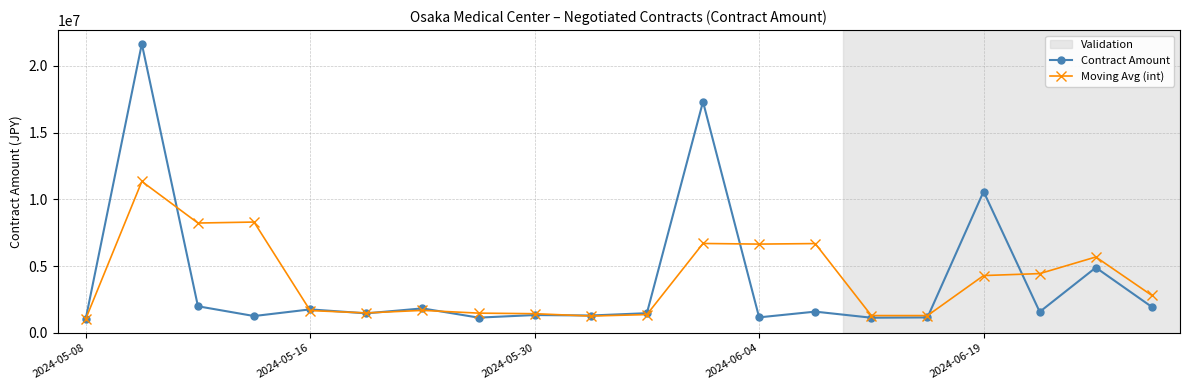

How many data points in Contract Amount are less than 1579050?

10